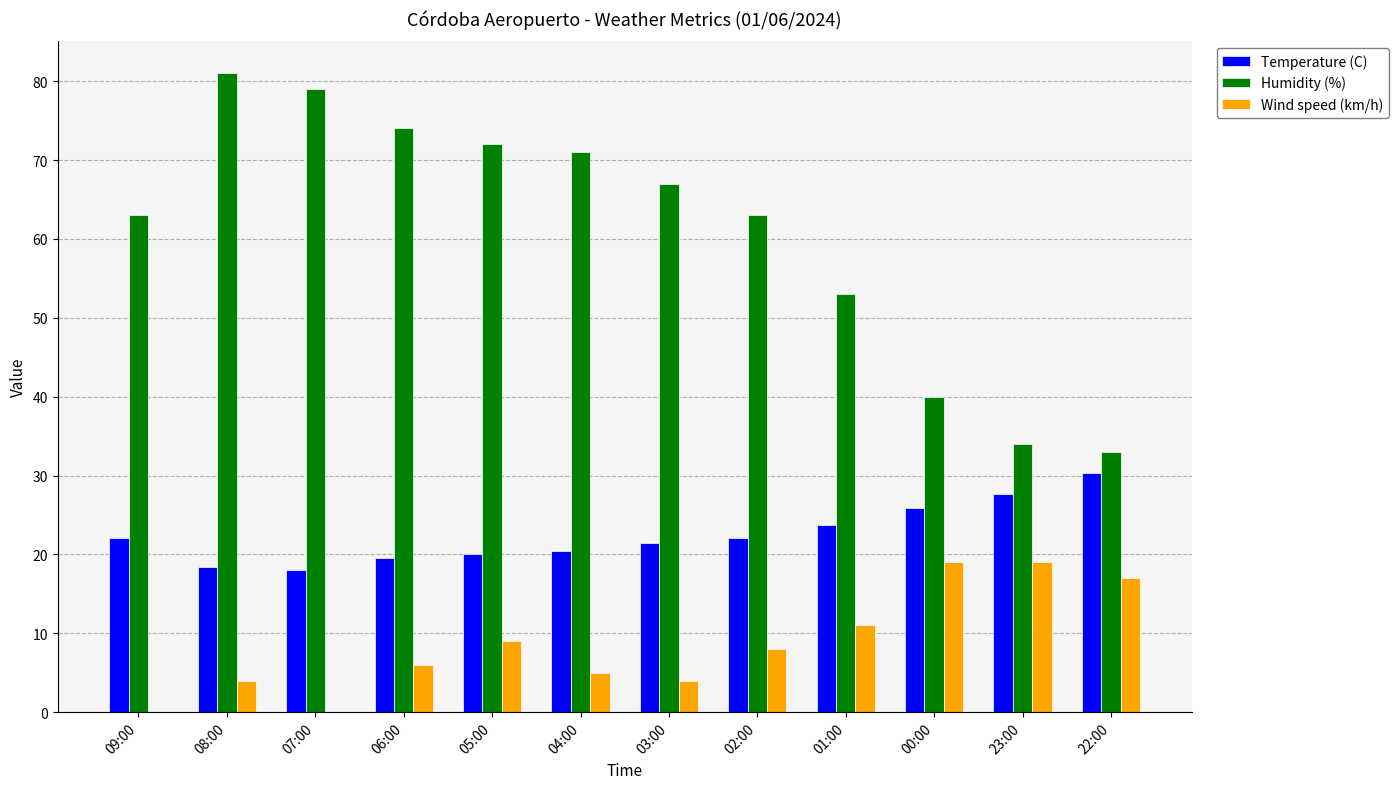

Between 03:00 and 23:00, which series saw the biggest shift?

Humidity (%)